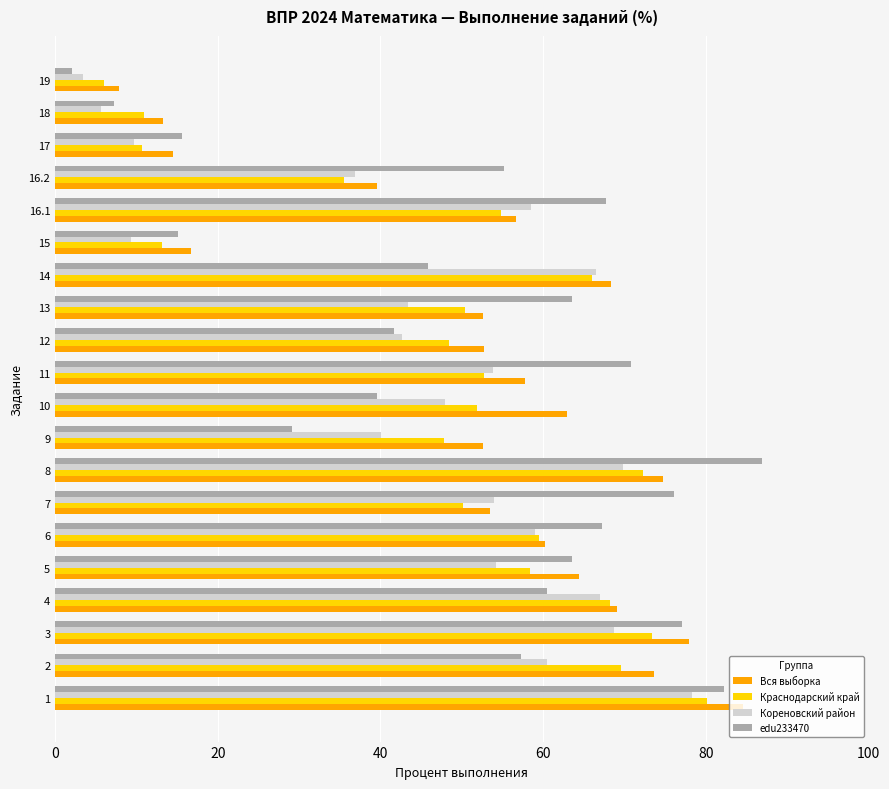

Which category has the lowest value across all series?

19